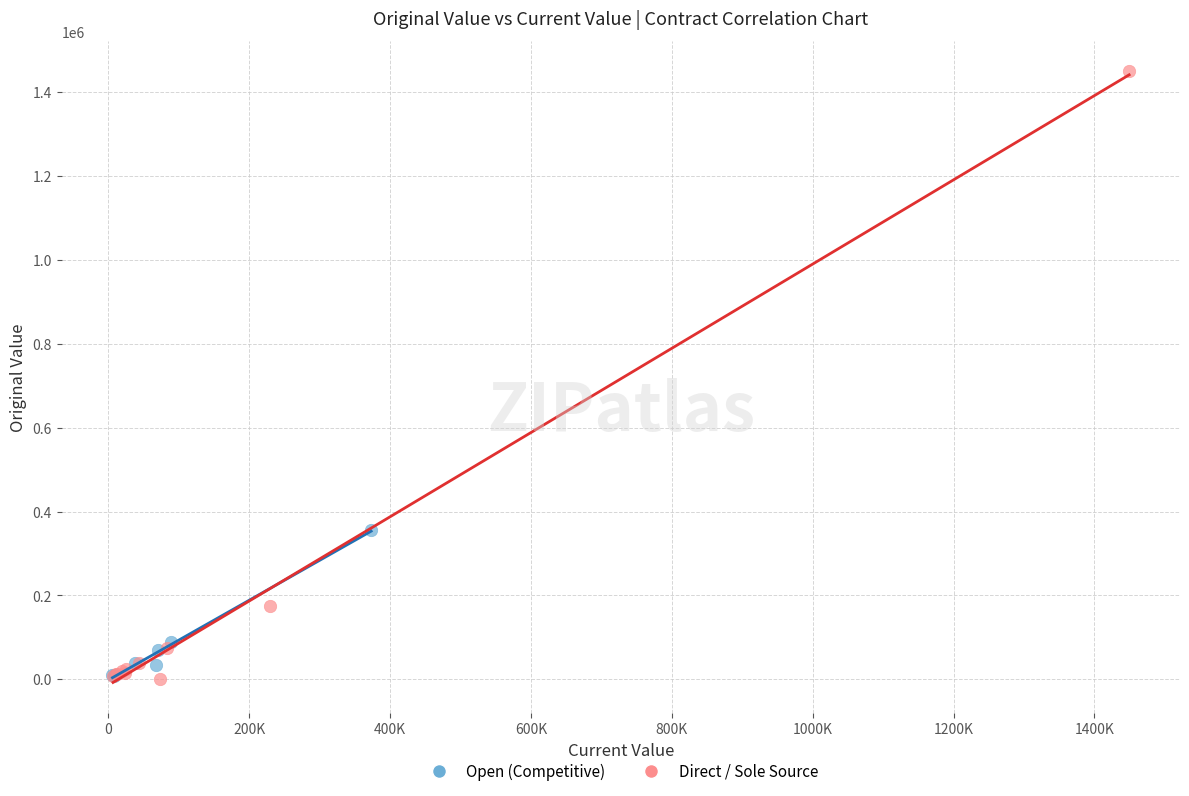

Which series contains the highest Y value?

Direct / Sole Source